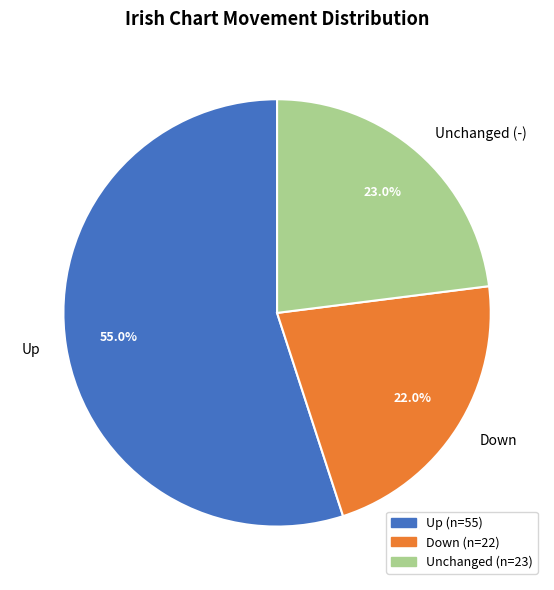

Which category has the biggest portion of the pie?

Up